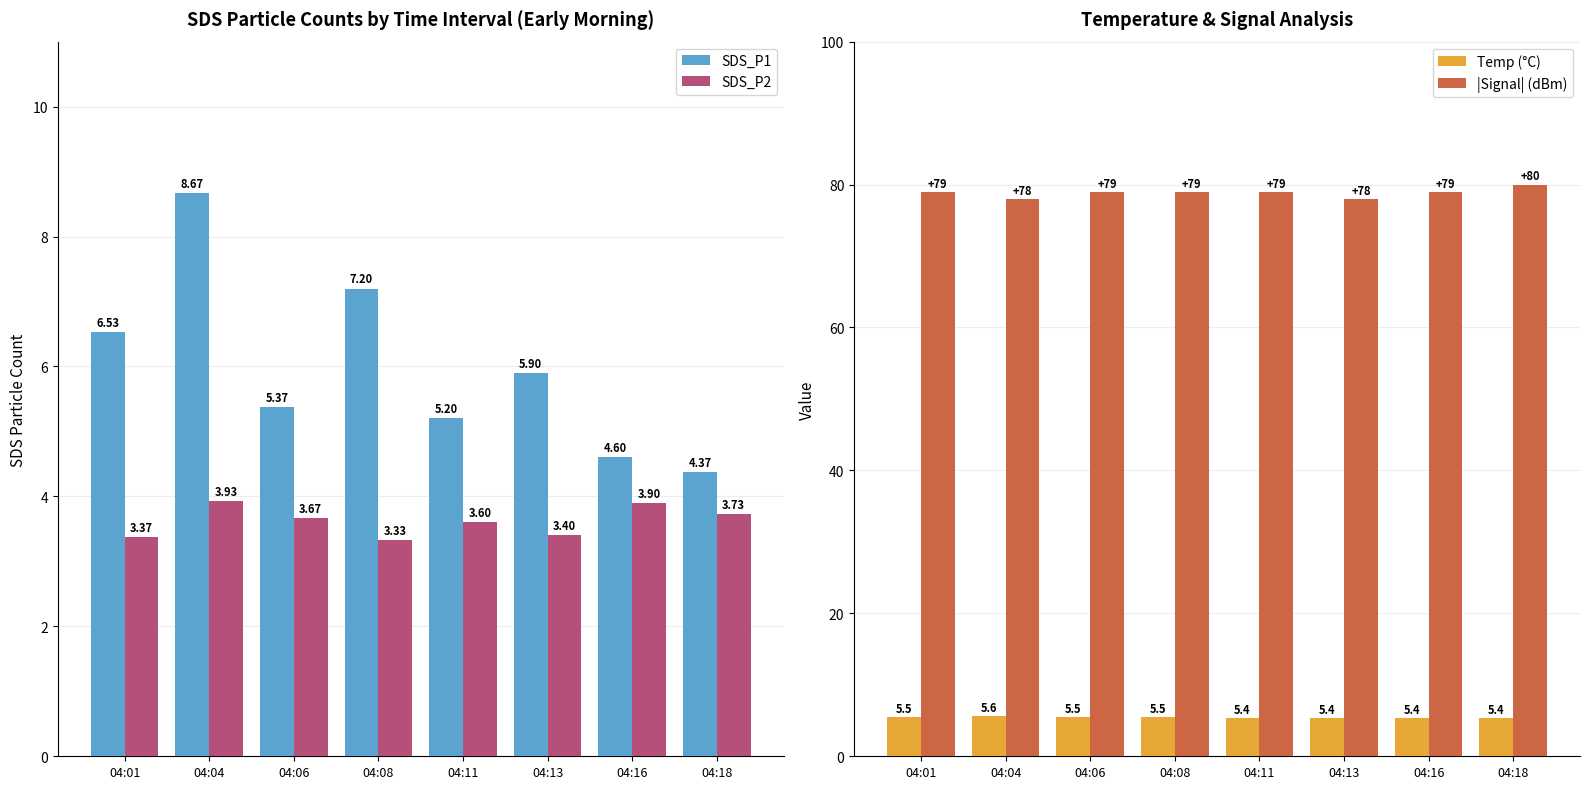

Which series has the widest spread of values?

SDS_P1